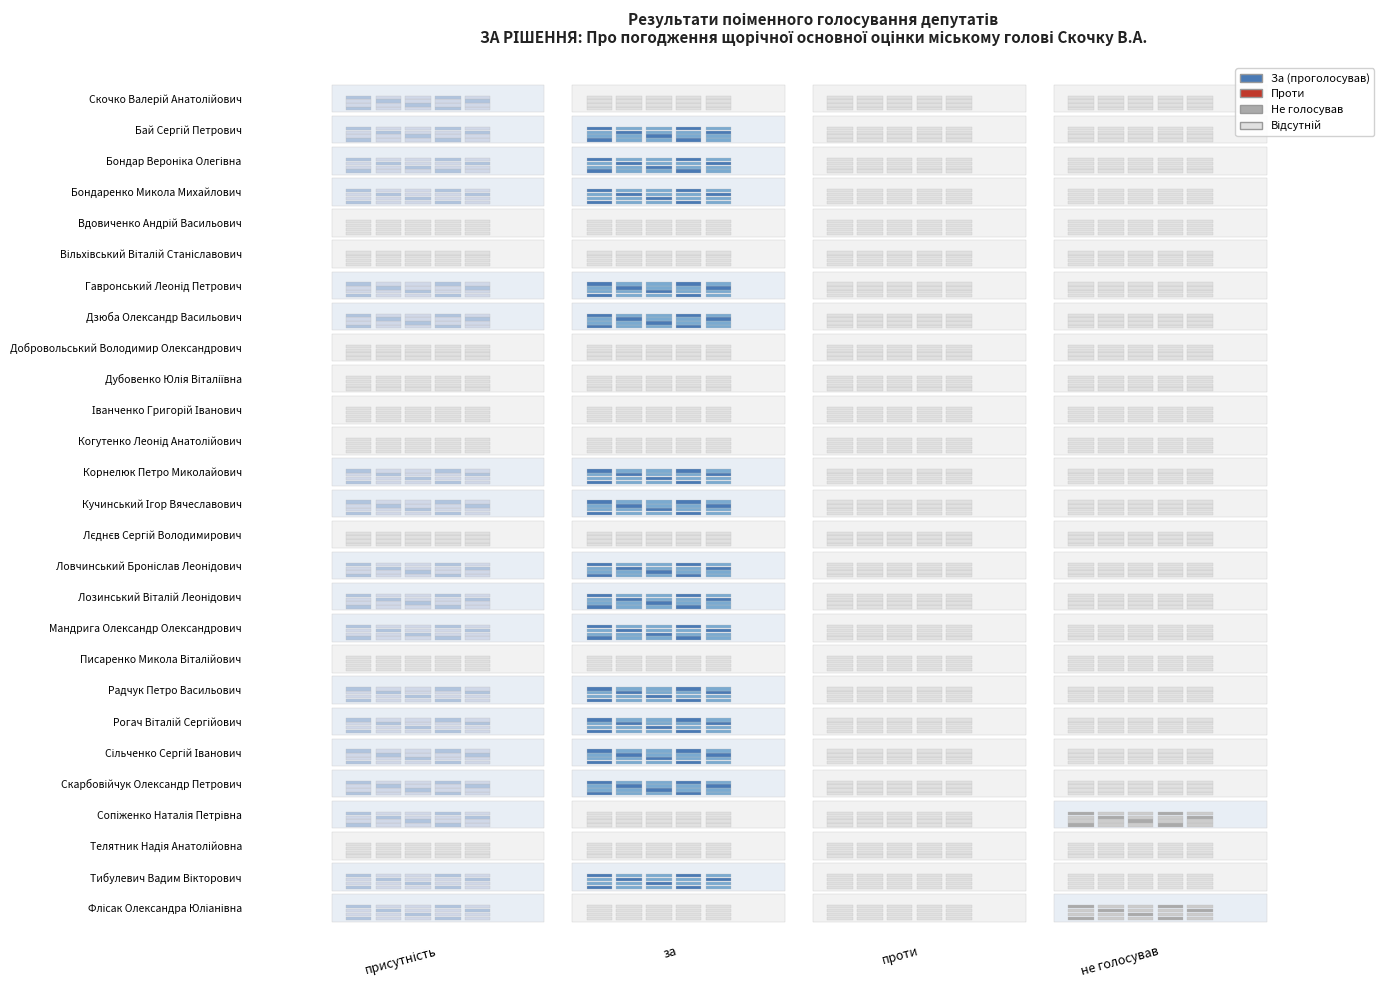

Reading left to right, list all the values displayed in this chart.

Скочко Валерій Анатолійович: присутність=1	за=0	проти=0	не голосував=0
Бай Сергій Петрович: присутність=1	за=1	проти=0	не голосував=0
Бондар Вероніка Олегівна: присутність=1	за=1	проти=0	не голосував=0
Бондаренко Микола Михайлович: присутність=1	за=1	проти=0	не голосував=0
Вдовиченко Андрій Васильович: присутність=0	за=0	проти=0	не голосував=0
Вільхівський Віталій Станіславович: присутність=0	за=0	проти=0	не голосував=0
Гавронський Леонід Петрович: присутність=1	за=1	проти=0	не голосував=0
Дзюба Олександр Васильович: присутність=1	за=1	проти=0	не голосував=0
Добровольський Володимир Олександрович: присутність=0	за=0	проти=0	не голосував=0
Дубовенко Юлія Віталіївна: присутність=0	за=0	проти=0	не голосував=0
Іванченко Григорій Іванович: присутність=0	за=0	проти=0	не голосував=0
Когутенко Леонід Анатолійович: присутність=0	за=0	проти=0	не голосував=0
Корнелюк Петро Миколайович: присутність=1	за=1	проти=0	не голосував=0
Кучинський Ігор Вячеславович: присутність=1	за=1	проти=0	не голосував=0
Лєднєв Сергій Володимирович: присутність=0	за=0	проти=0	не голосував=0
Ловчинський Броніслав Леонідович: присутність=1	за=1	проти=0	не голосував=0
Лозинський Віталій Леонідович: присутність=1	за=1	проти=0	не голосував=0
Мандрига Олександр Олександрович: присутність=1	за=1	проти=0	не голосував=0
Писаренко Микола Віталійович: присутність=0	за=0	проти=0	не голосував=0
Радчук Петро Васильович: присутність=1	за=1	проти=0	не голосував=0
Рогач Віталій Сергійович: присутність=1	за=1	проти=0	не голосував=0
Сільченко Сергій Іванович: присутність=1	за=1	проти=0	не голосував=0
Скарбовійчук Олександр Петрович: присутність=1	за=1	проти=0	не голосував=0
Сопіженко Наталія Петрівна: присутність=1	за=0	проти=0	не голосував=1
Телятник Надія Анатолійовна: присутність=0	за=0	проти=0	не голосував=0
Тибулевич Вадим Вікторович: присутність=1	за=1	проти=0	не голосував=0
Флісак Олександра Юліанівна: присутність=1	за=0	проти=0	не голосував=1